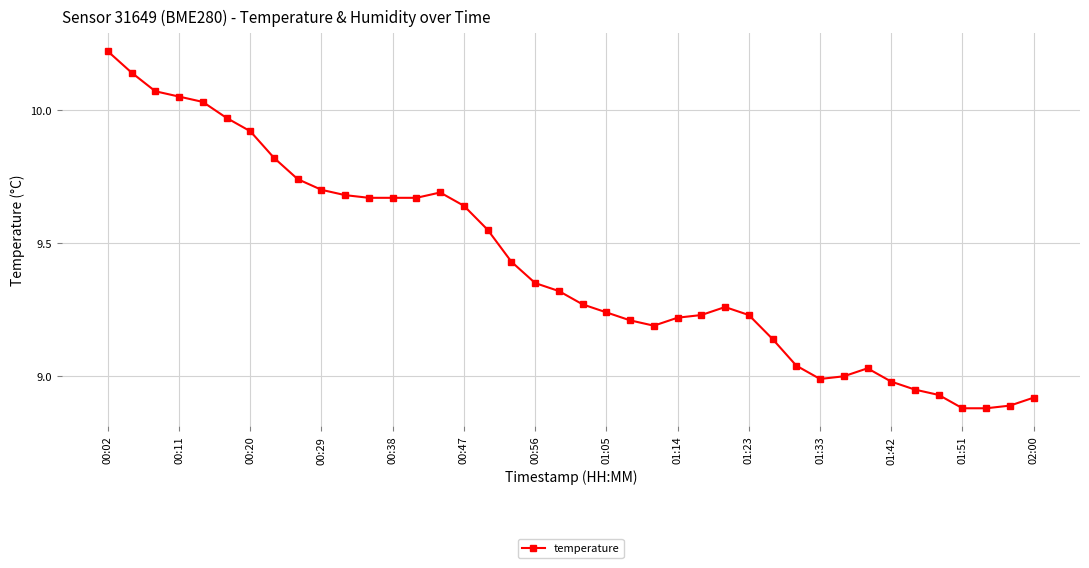

What is the difference between the maximum and minimum values?

1.3